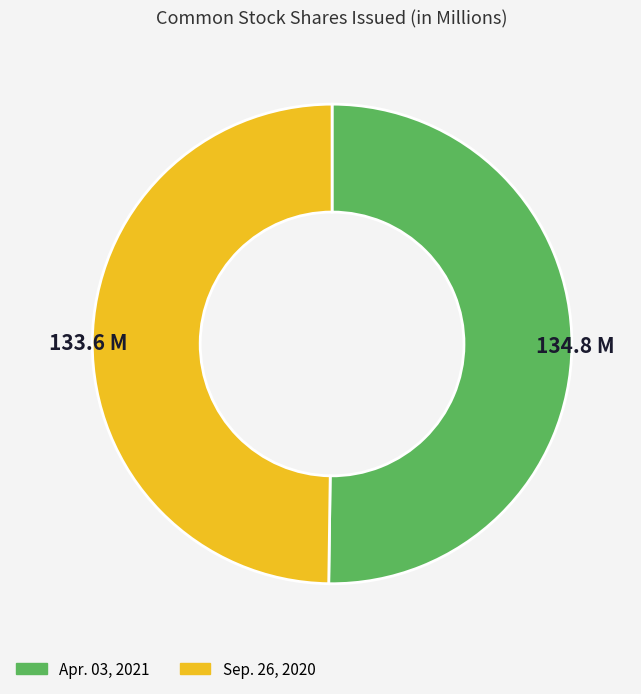

Do Sep. 26, 2020 and Apr. 03, 2021 together represent more than half of the pie?

Yes